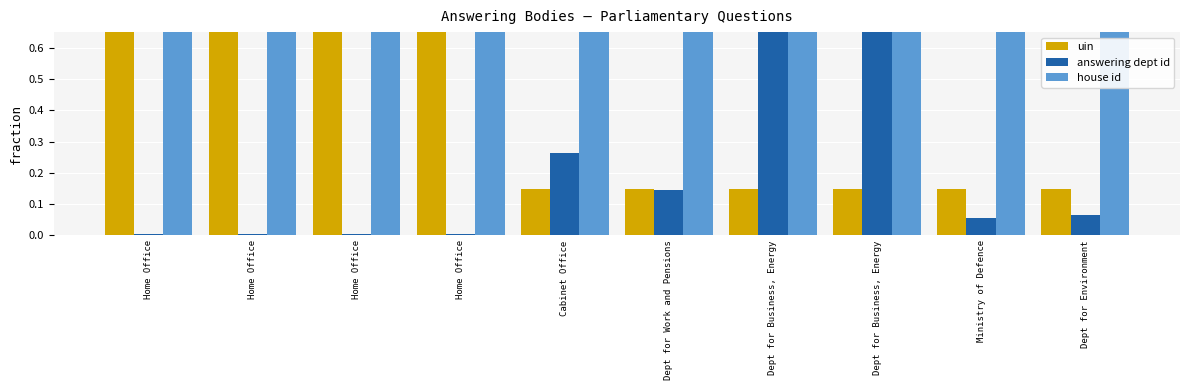

Is the value of uin at Ministry of Defence greater than the value of answering dept id at Dept for Business, Energy?

No